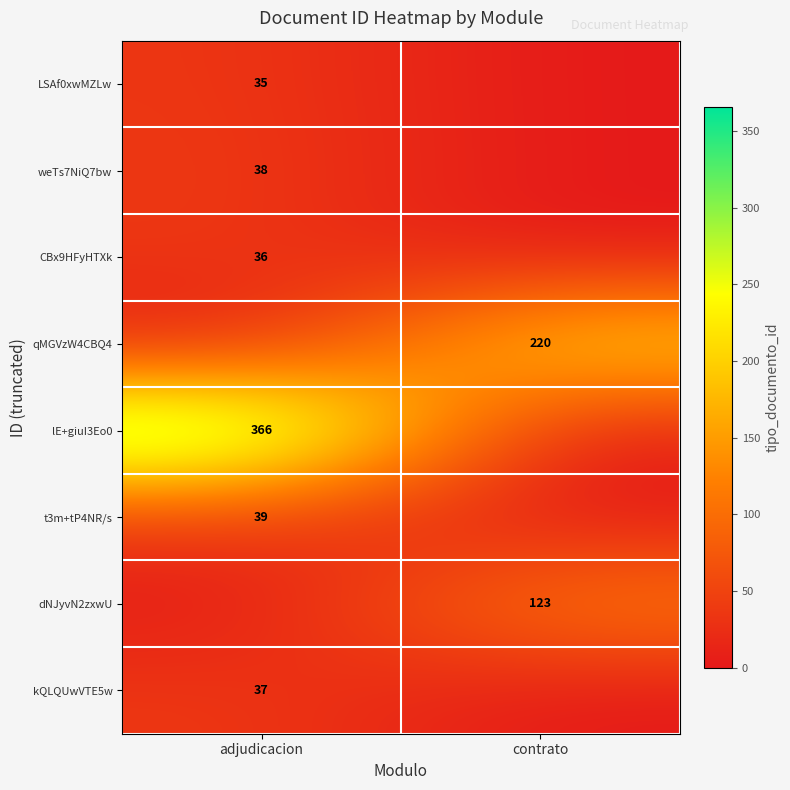

The value of kQLQUwVTE5w at adjudicacion is 37. True or false?

True